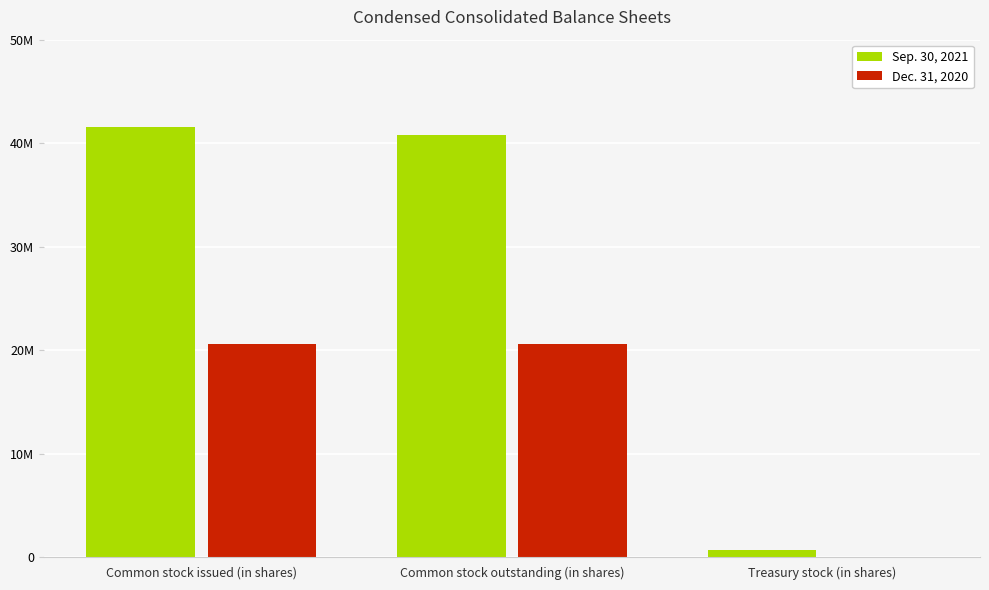

Between Common stock issued (in shares) and Treasury stock (in shares), which is larger?

Common stock issued (in shares)